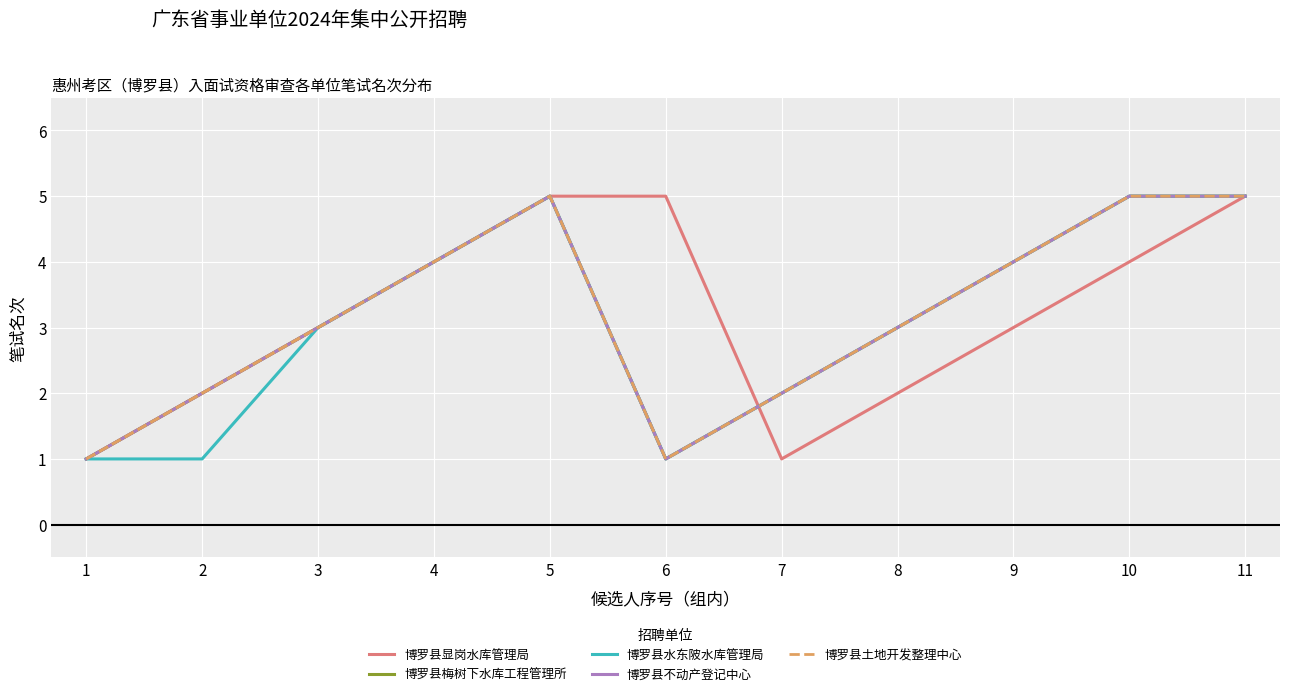

What value does the 博罗县梅树下水库工程管理所 series have at 8?

3